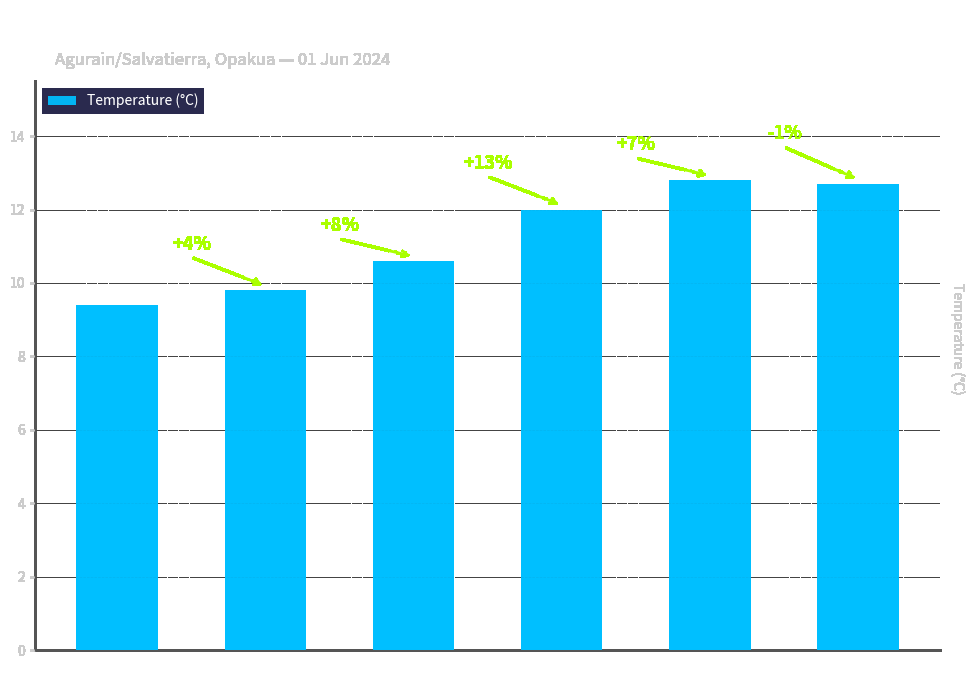

Does the chart contain any negative values?

No